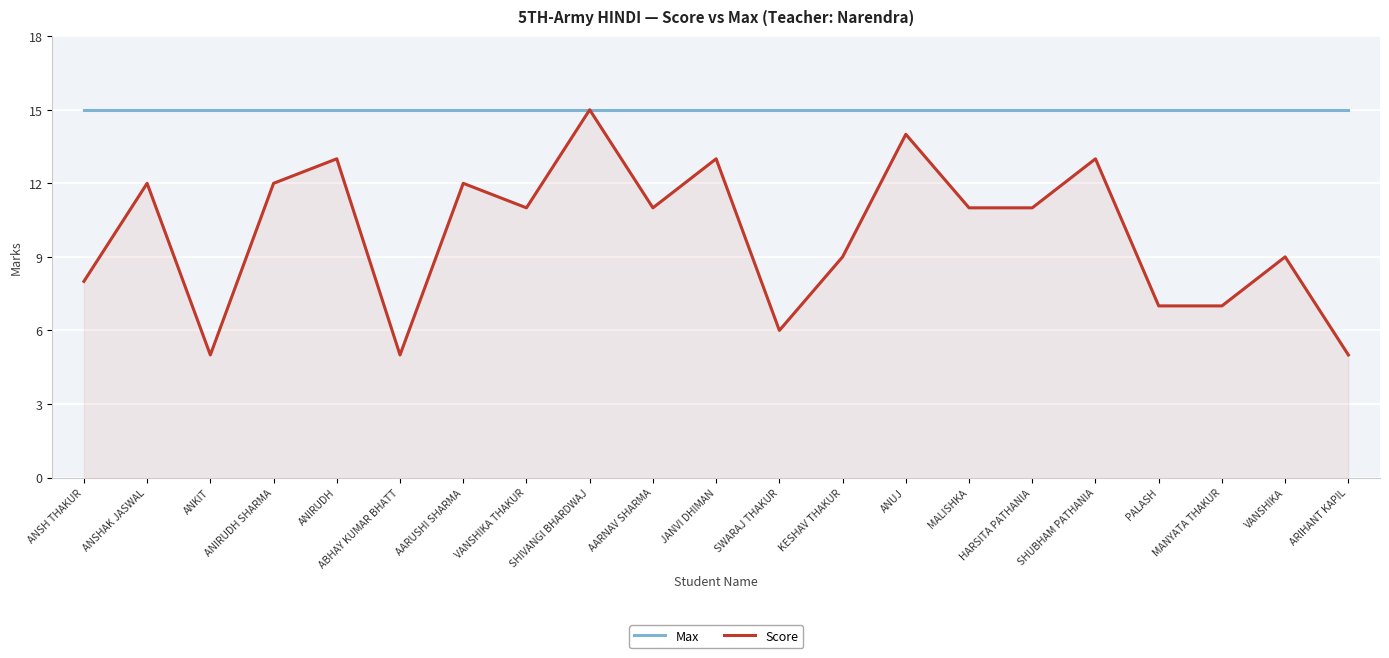

Reading right to left, transcribe all the data shown in this chart.

Max: 15	15	15	15	15	15	15	15	15	15	15	15	15	15	15	15	15	15	15	15	15
Score: 5	9	7	7	13	11	11	14	9	6	13	11	15	11	12	5	13	12	5	12	8